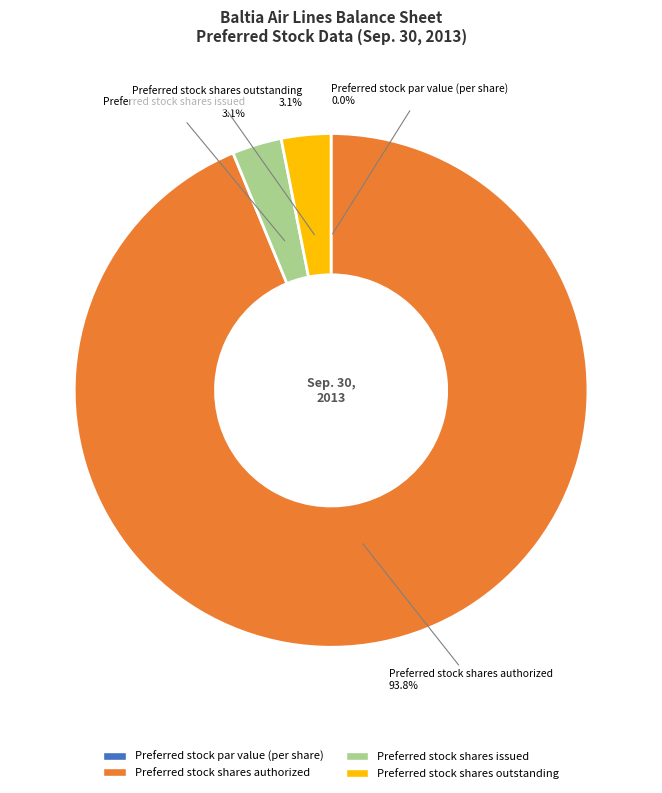

Which has a higher value, Preferred stock shares outstanding or Preferred stock shares authorized?

Preferred stock shares authorized